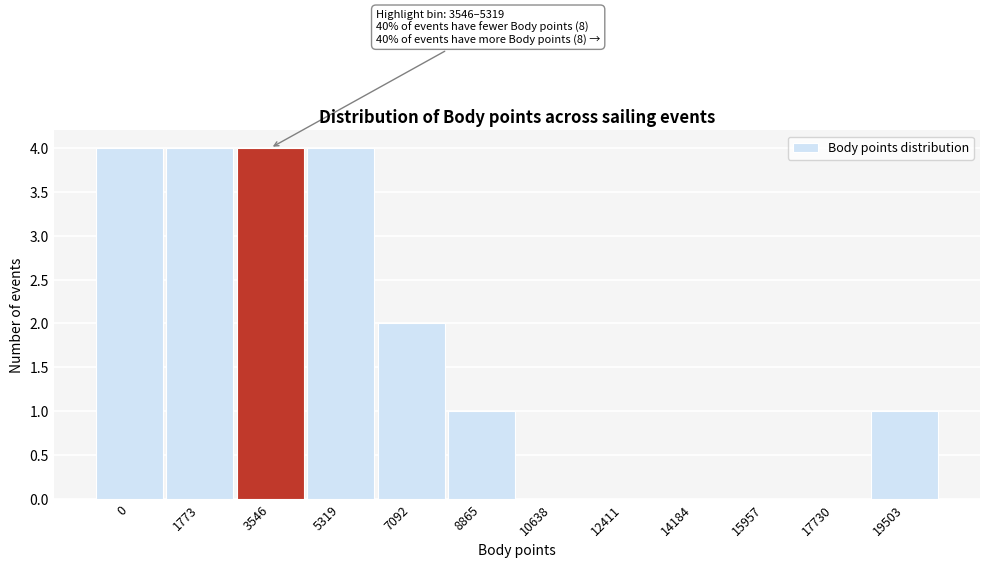

Reading left to right, list all the values displayed in this chart.

0=4	1773=4	3546=4	5319=4	7092=2	8865=1	10638=0	12411=0	14184=0	15957=0	17730=0	19503=1